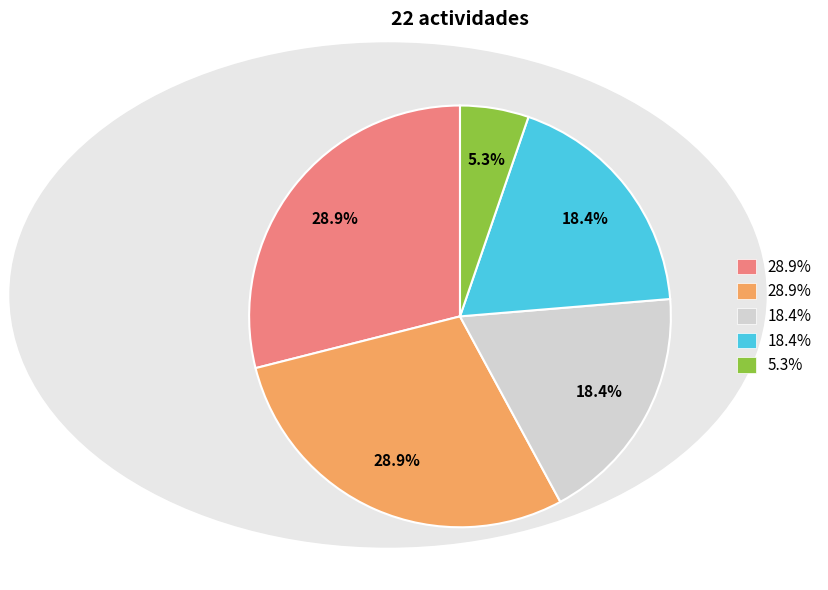

Does any single category account for the majority?

No